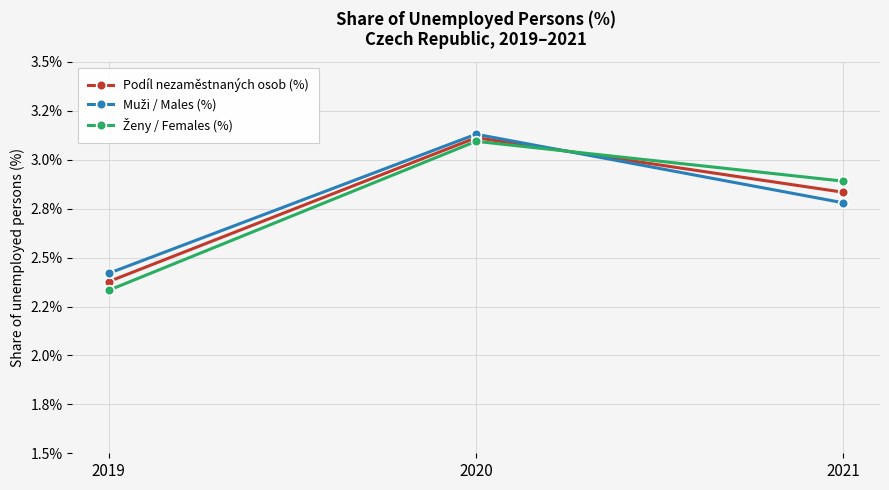

Is this an area chart (filled region under the line)?

No